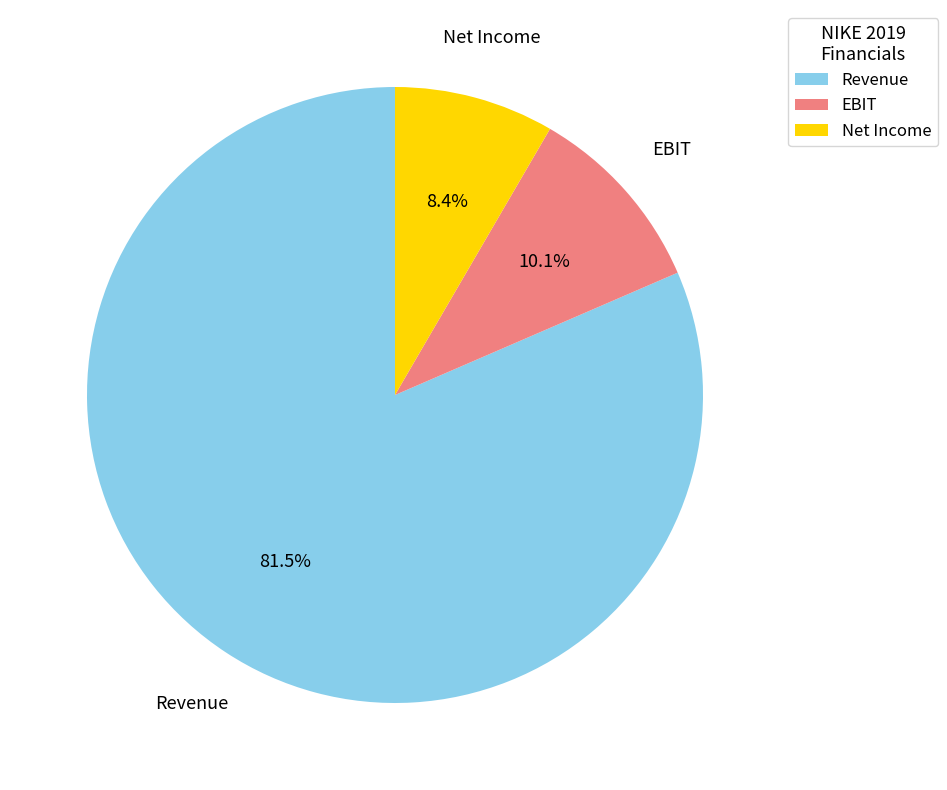

What is the majority slice?

Revenue